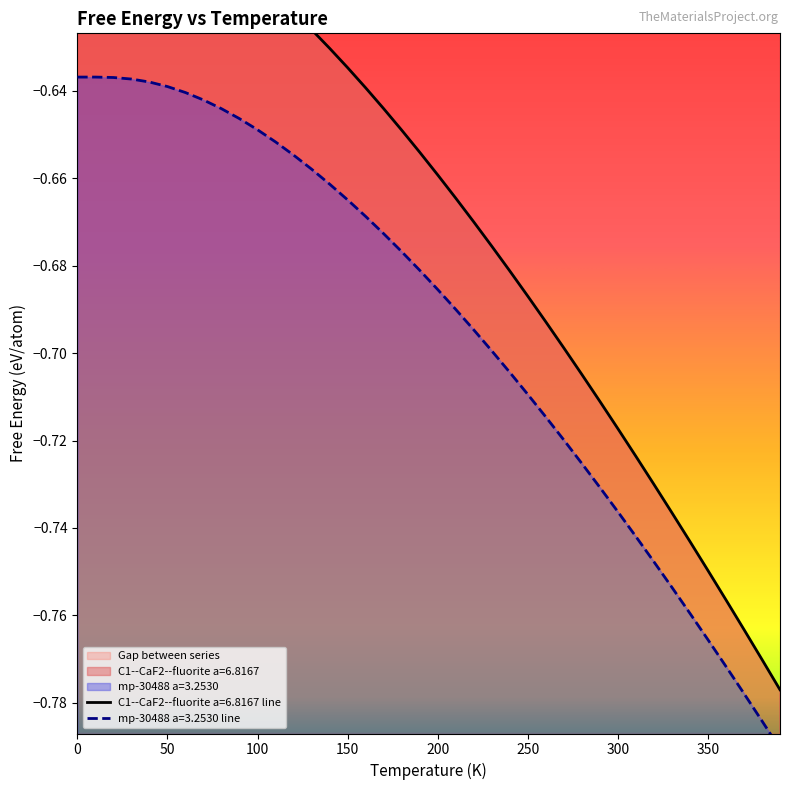

What is the value of the mp-30488 a=3.2530 point at the 5th from the left?

-0.6